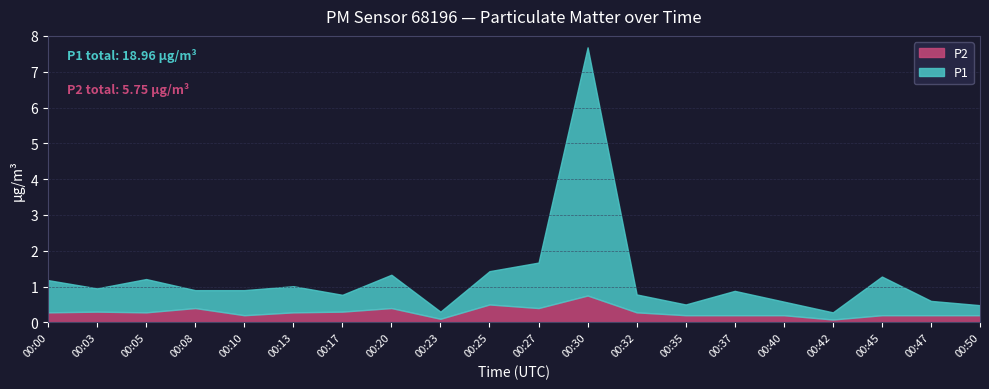

Is the value of P1 at 00:03 greater than the value of P2 at 00:08?

Yes